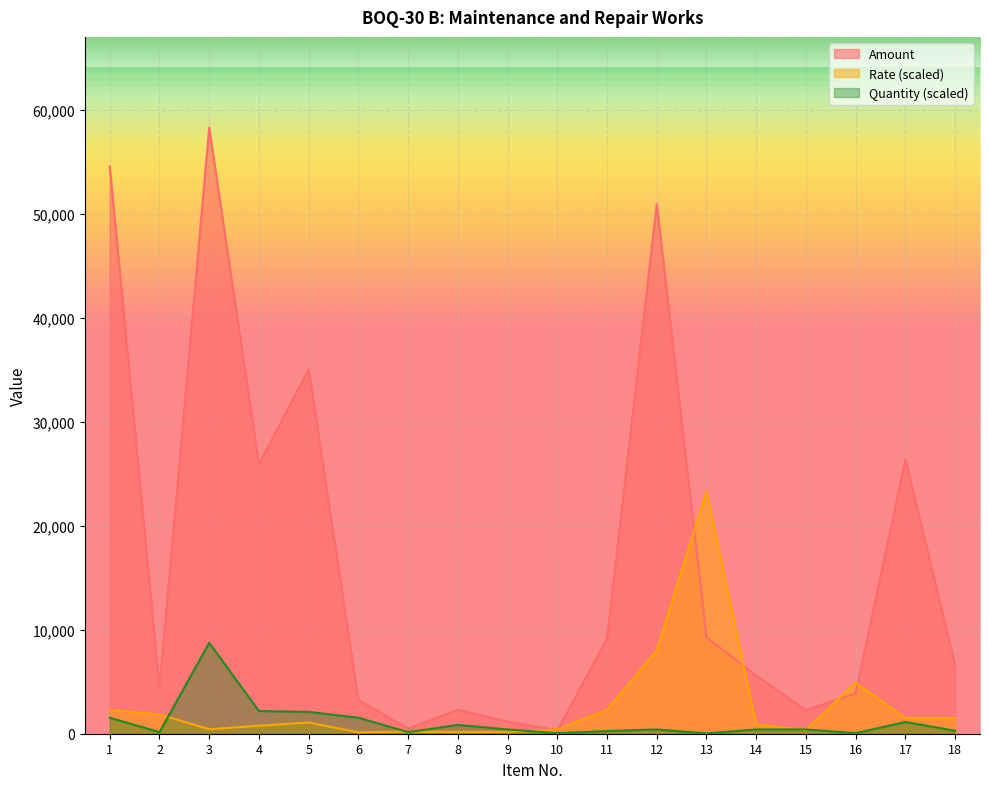

What is the maximum value for Rate?

23324.4